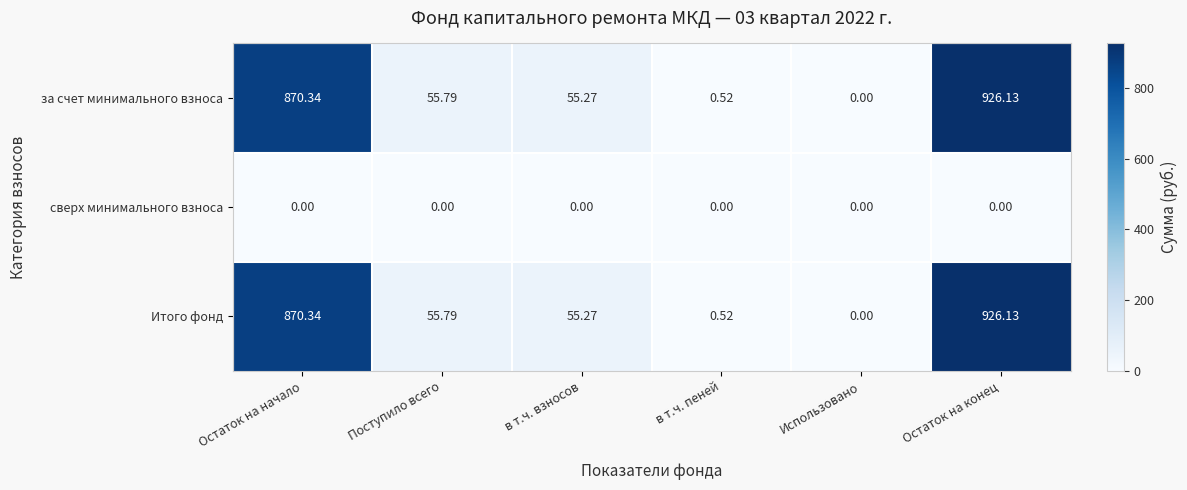

At which label does за счет минимального взноса first exceed 55?

Остаток на начало